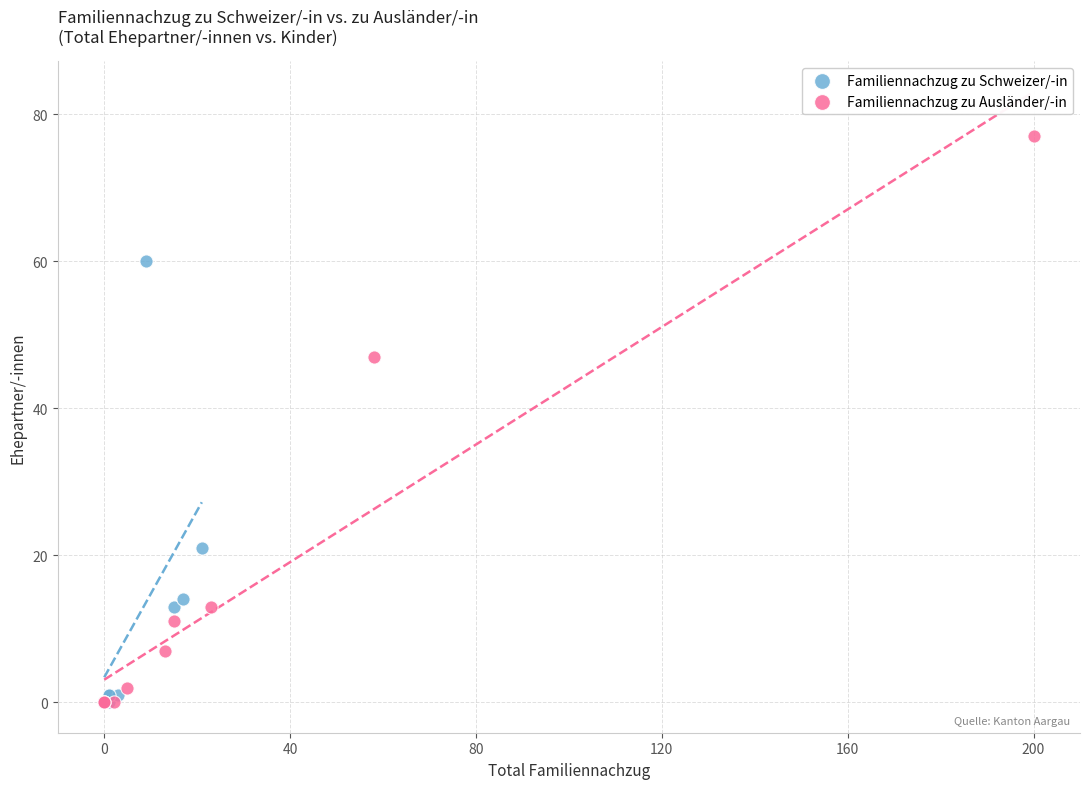

Which series contains the highest Y value?

Familiennachzug zu Ausländer/-in